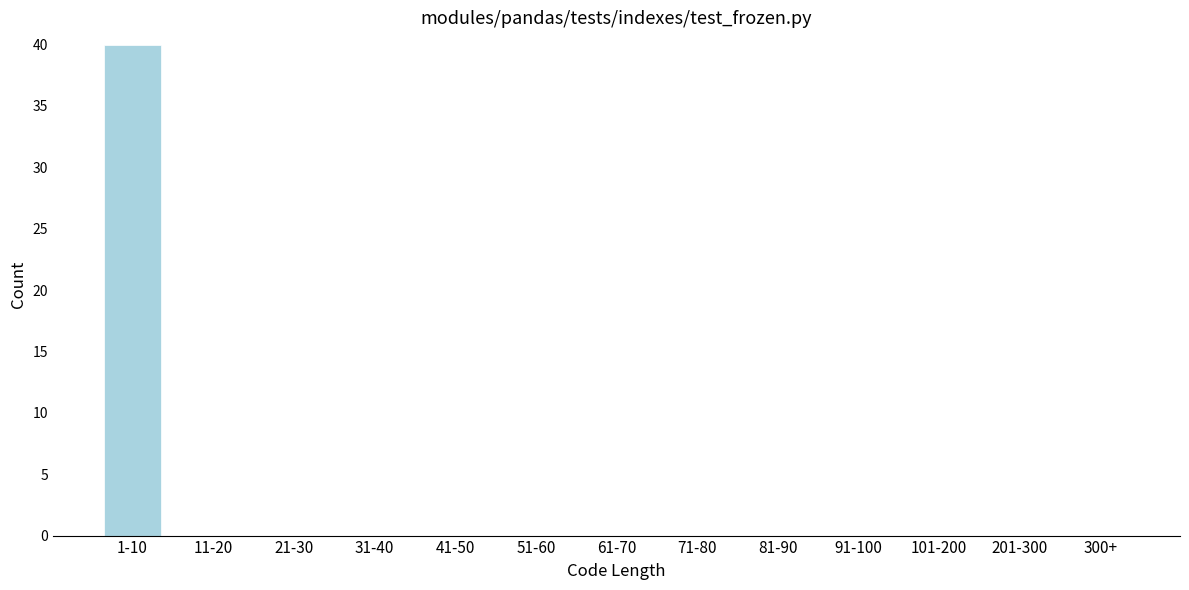

Reading left to right, what are all the values shown in this chart?

1-10=40	11-20=0	21-30=0	31-40=0	41-50=0	51-60=0	61-70=0	71-80=0	81-90=0	91-100=0	101-200=0	201-300=0	300+=0